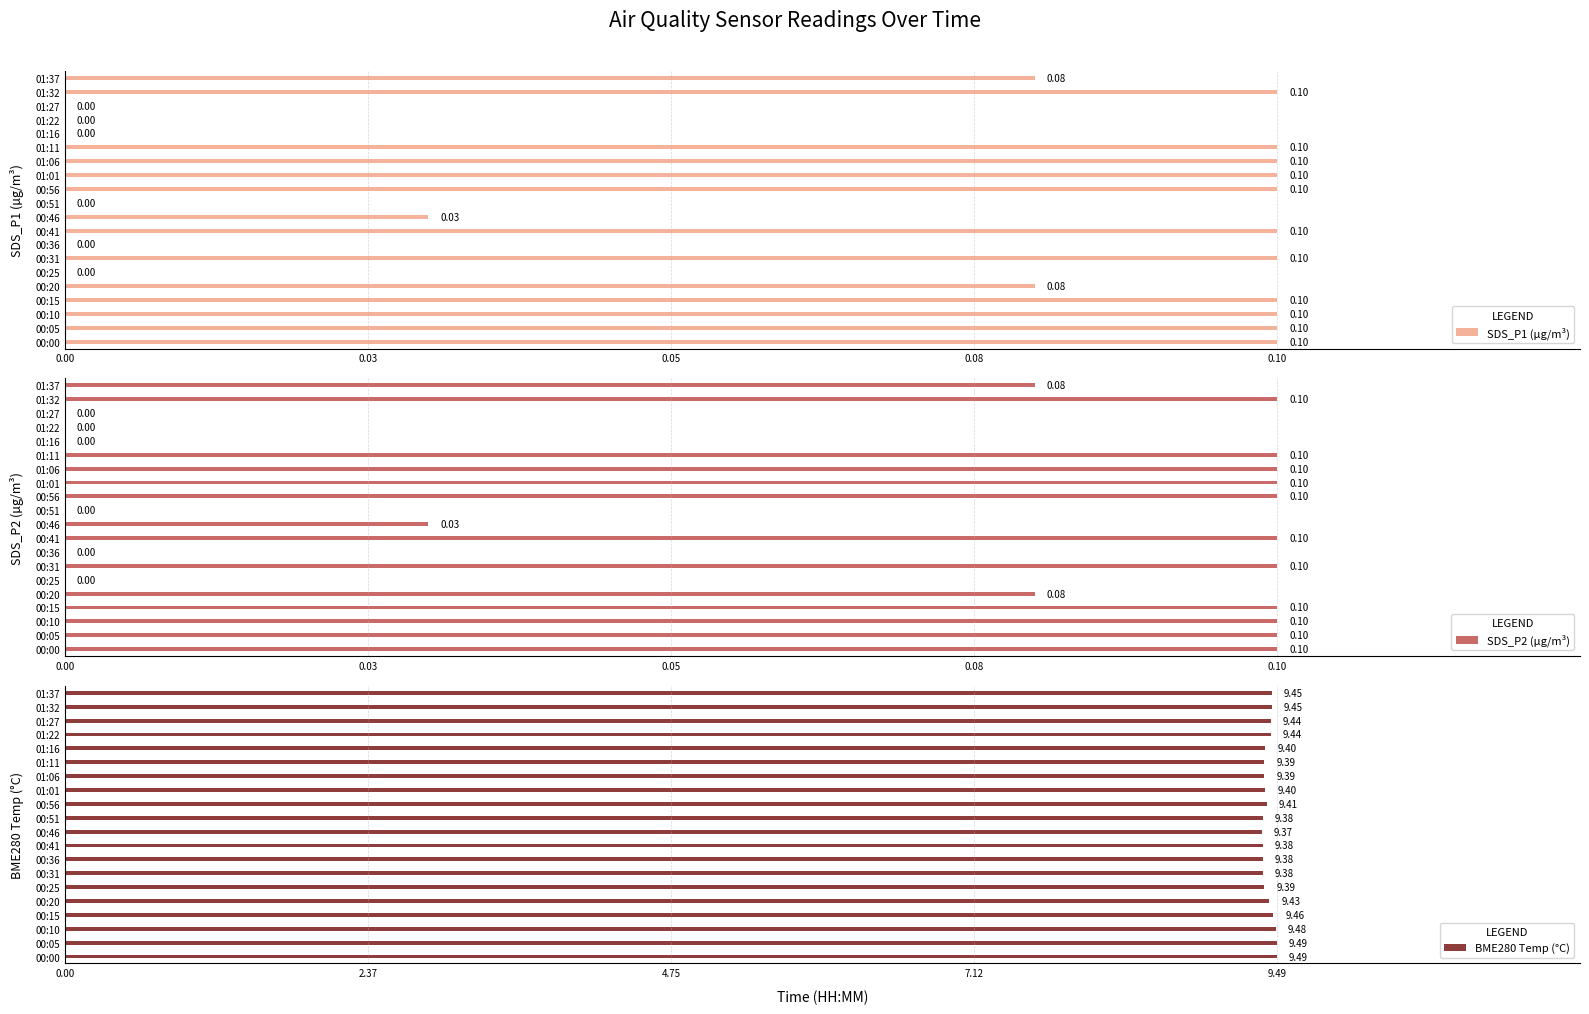

What is the sum of the BME280 Temp (°C) values at 00:20 and 01:11?

18.8